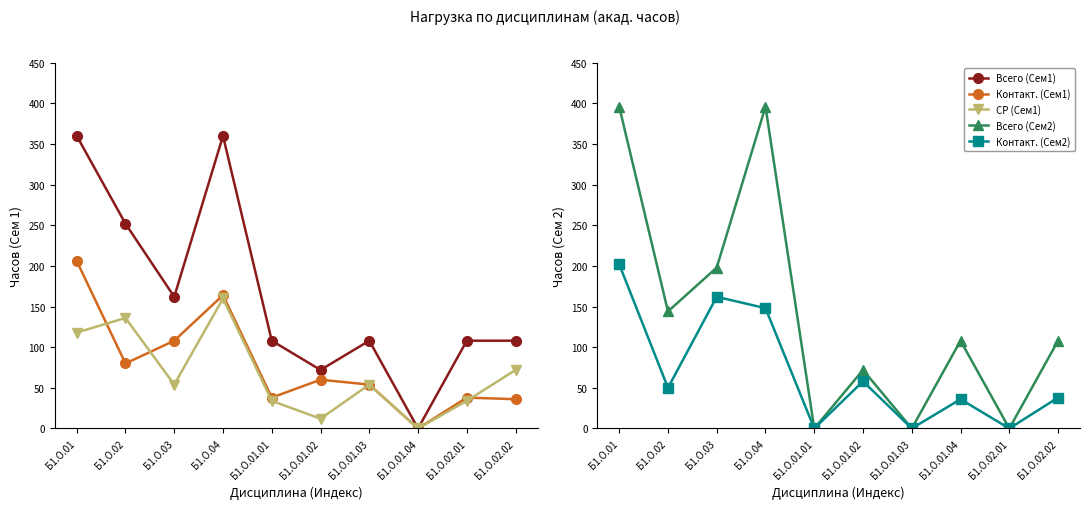

Between Б1.О.01 and Б1.О.01.03, which series saw the biggest shift?

Всего (Сем2)